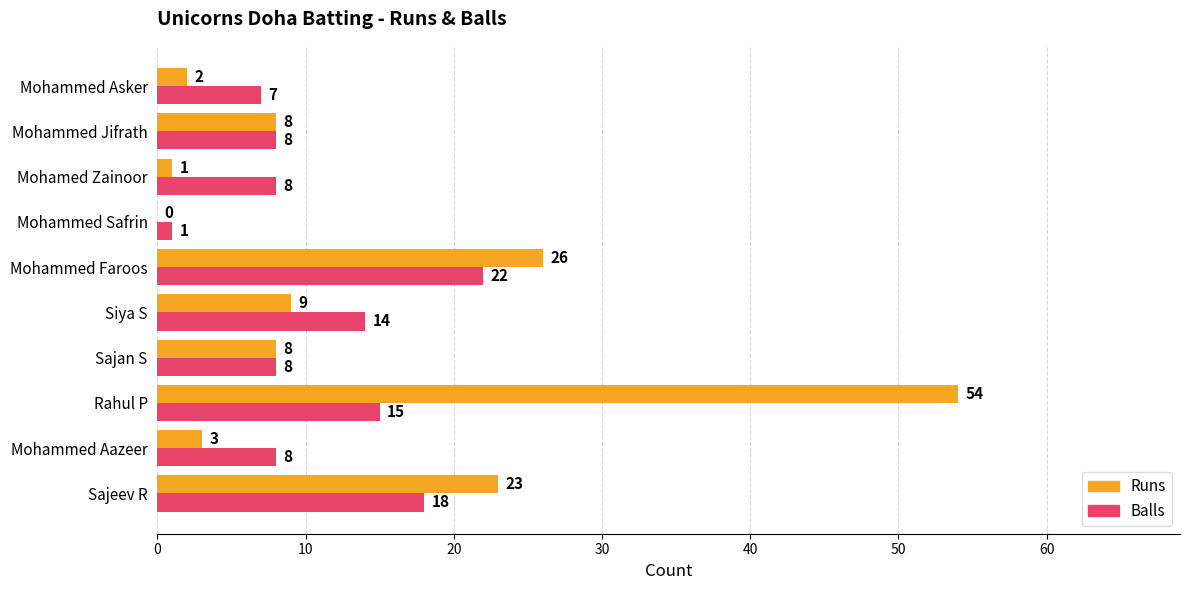

What is the sum of all Balls values?

109